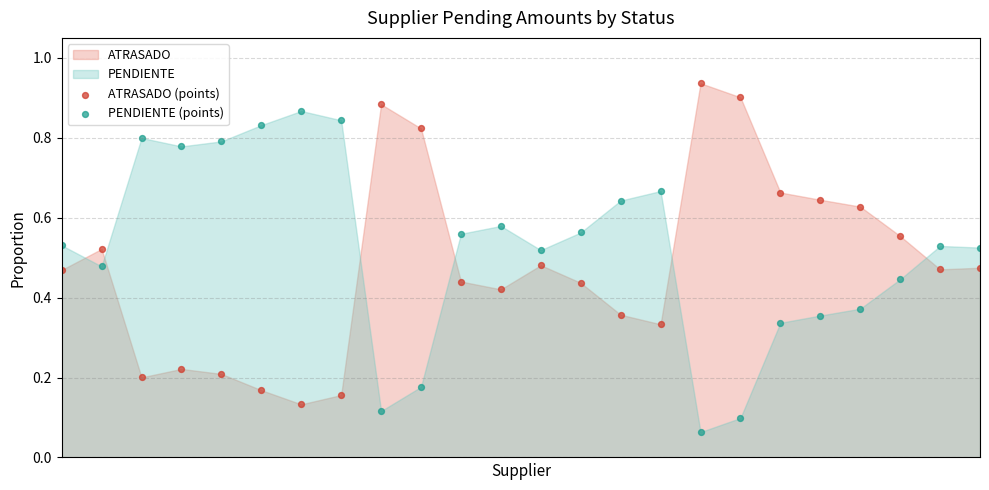

Which series contains the highest Y value?

ATRASADO (points)